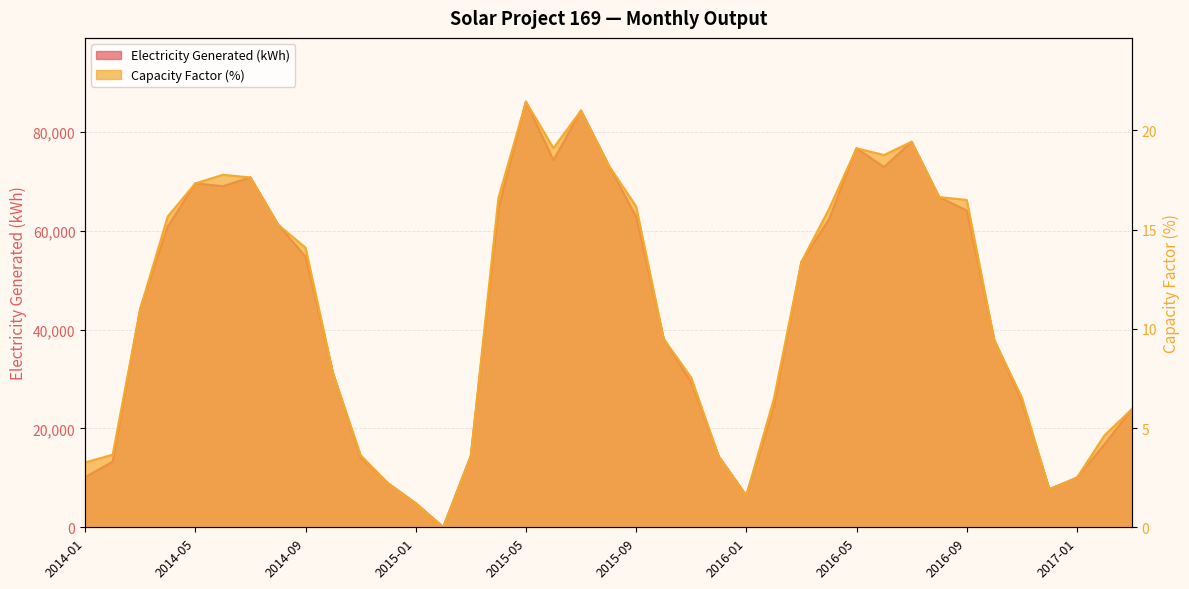

How many data points in Electricity Generated (kWh) are less than 44167?

19